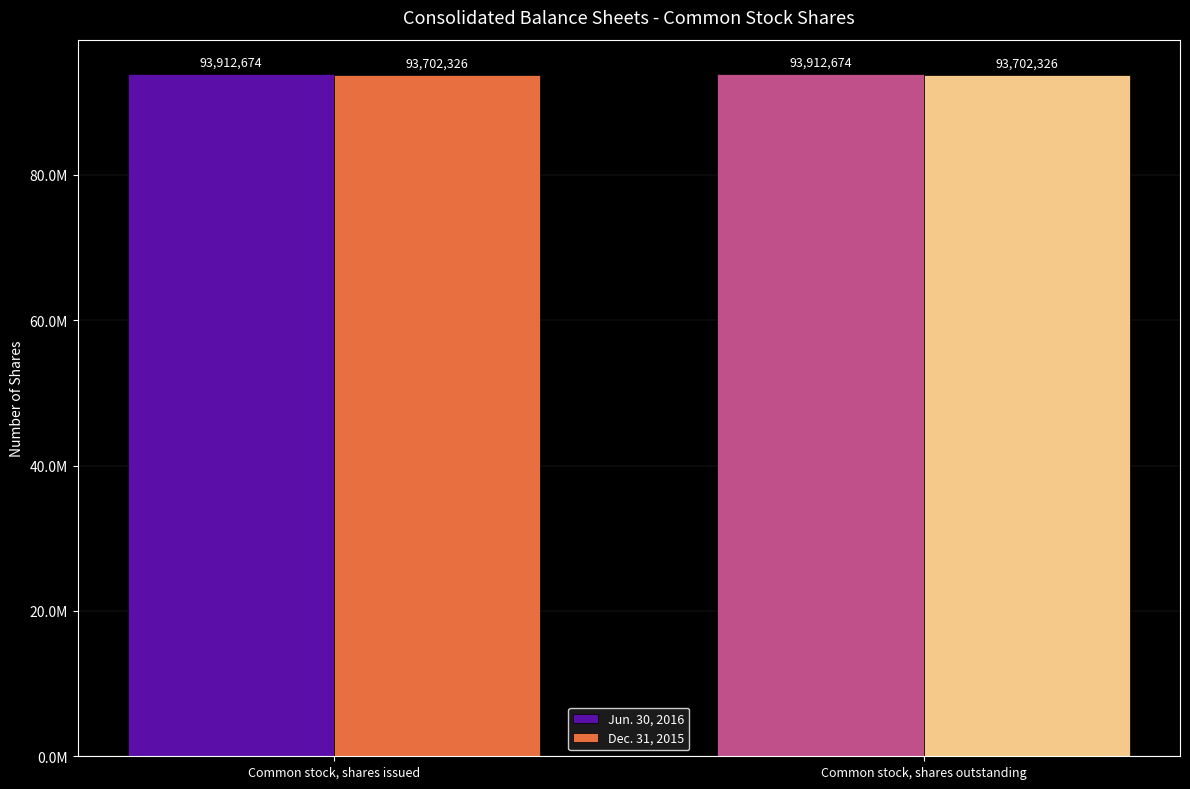

Rank the series by their average value, from lowest to highest.

Dec. 31, 2015, Jun. 30, 2016